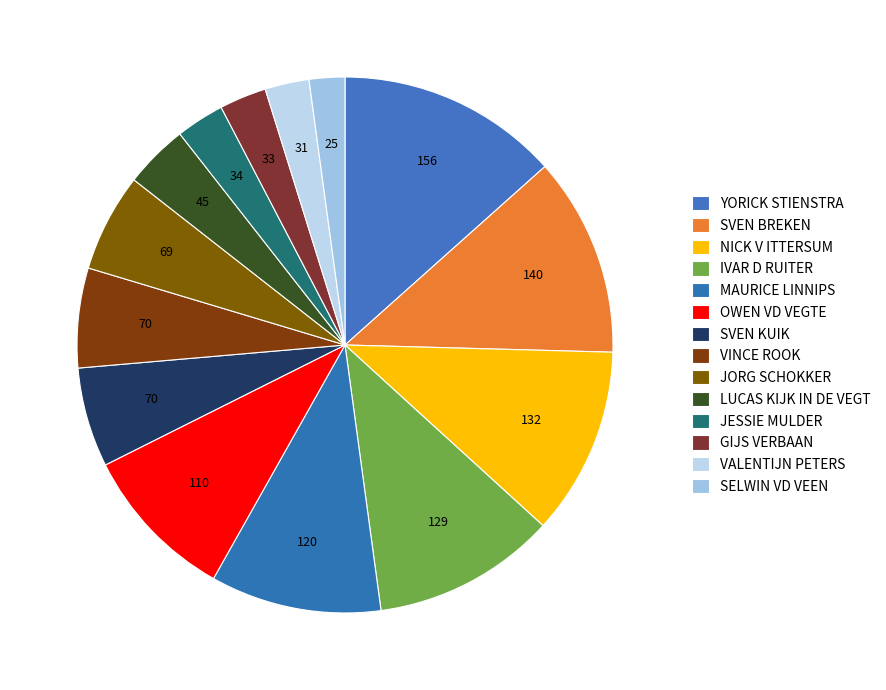

What percentage is NOT represented by SELWIN VD VEEN?

97.9%